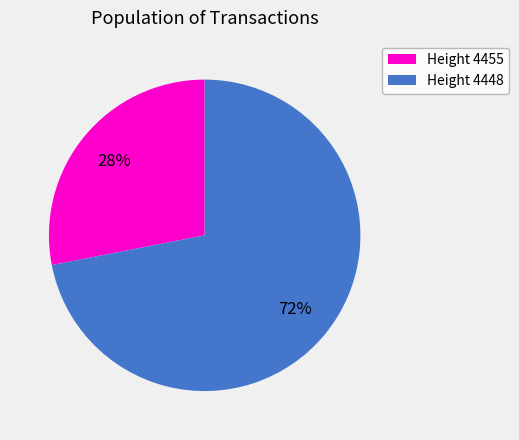

Does any single category account for the majority?

Yes